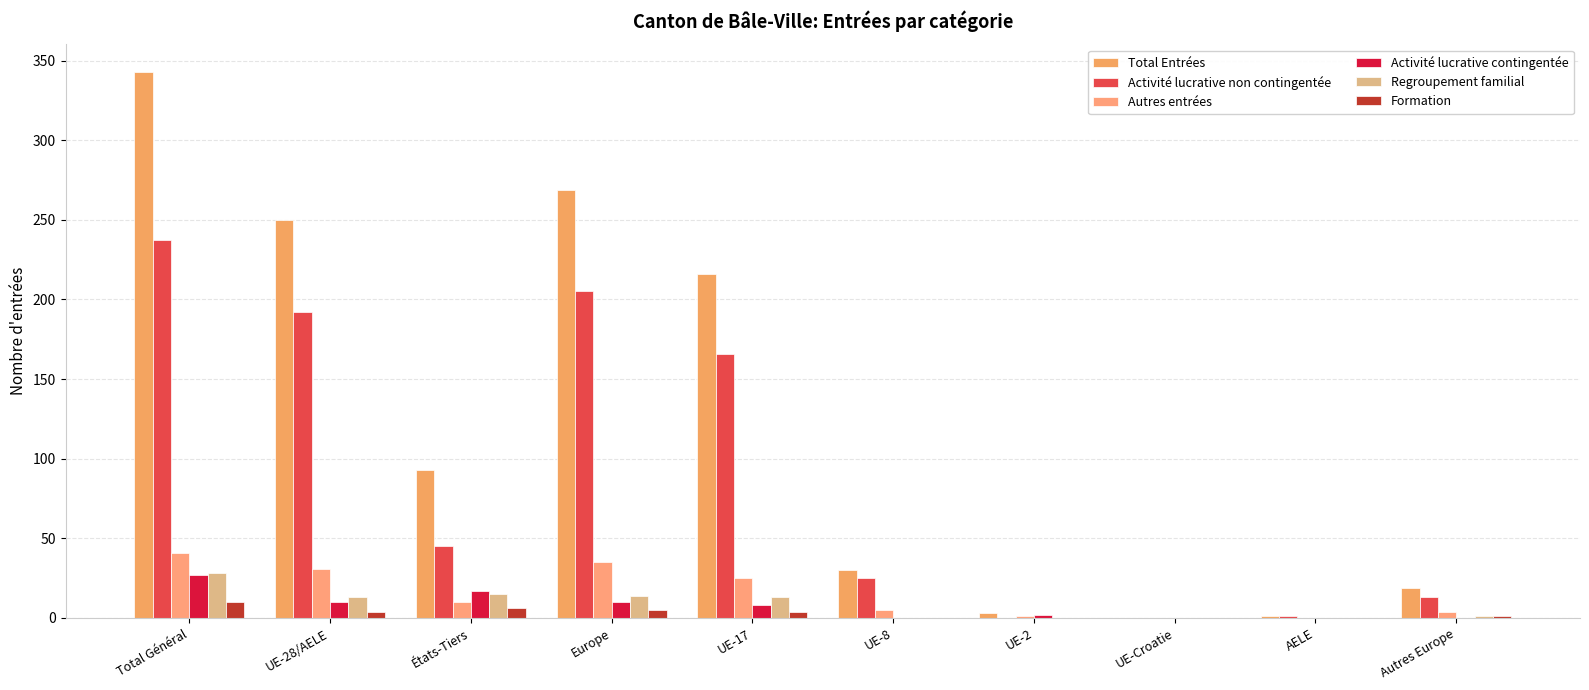

Which series has the largest total across all categories?

Total Entrées